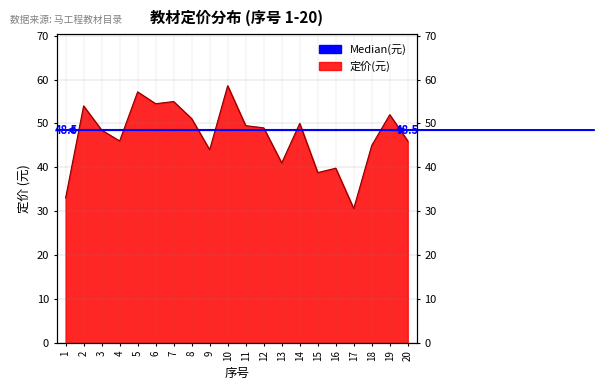

Where is the first local maximum?

2